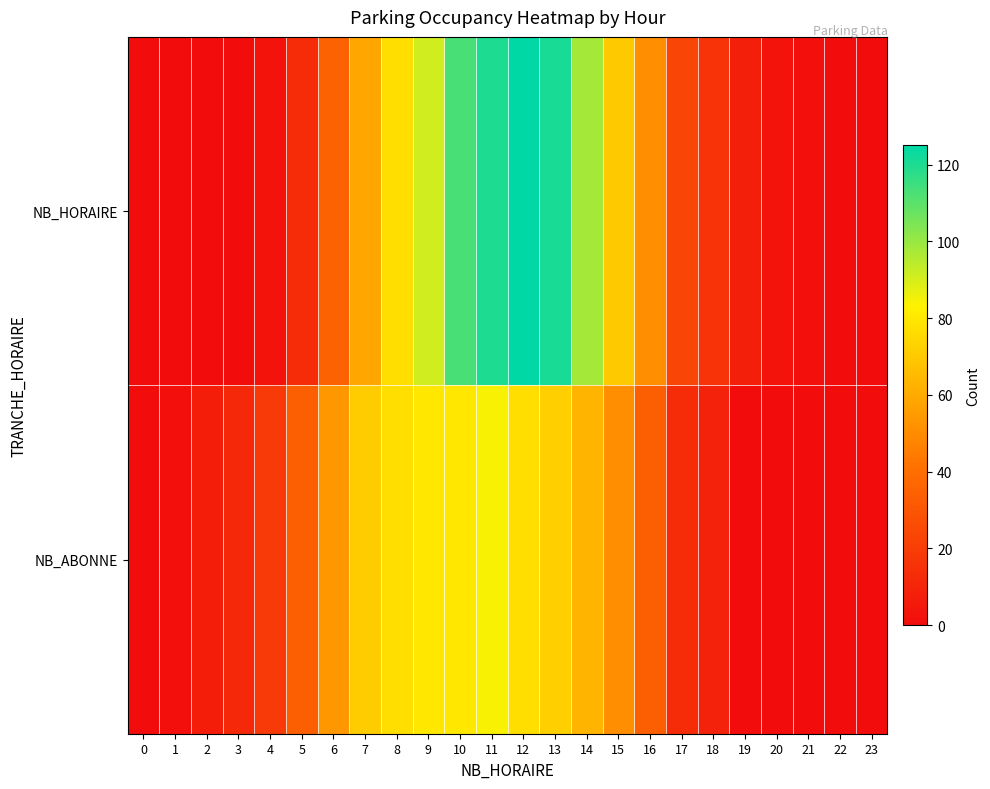

How many series are shown in this chart?

2